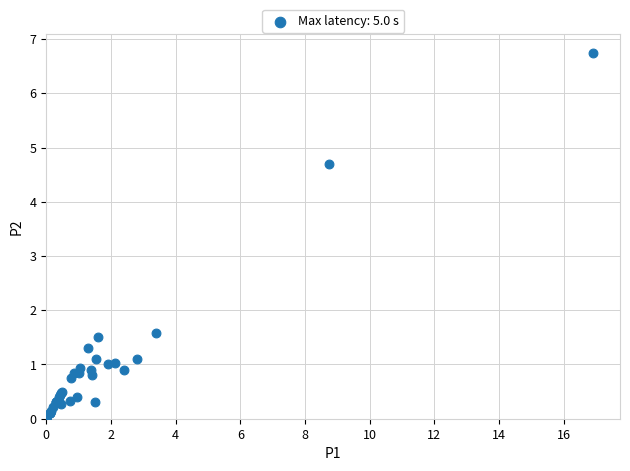

What Y value in the scatter plot is closest to 3?

1.6